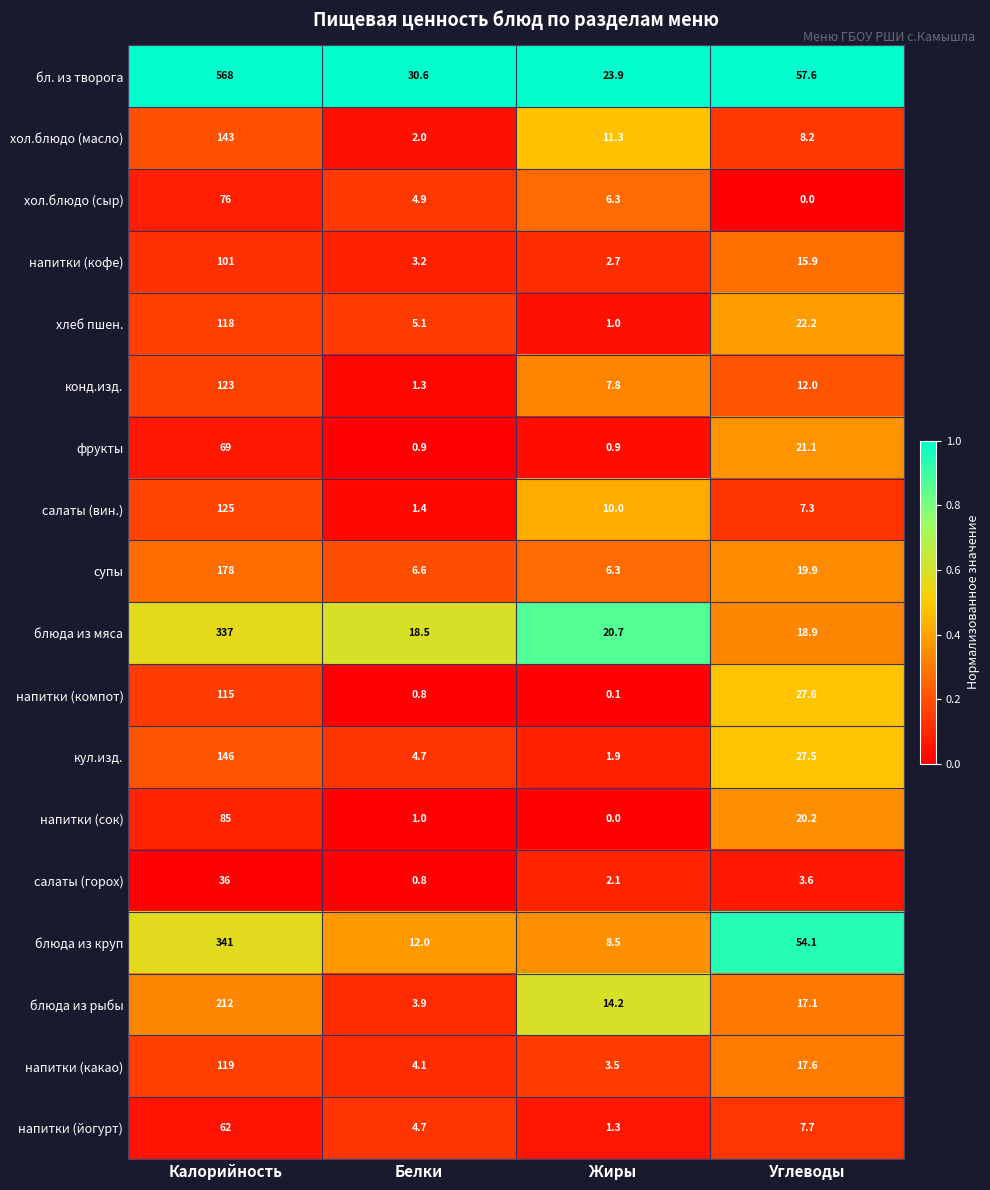

The хол.блюдо (масло) series shows 2.0 at Белки. True or false?

True